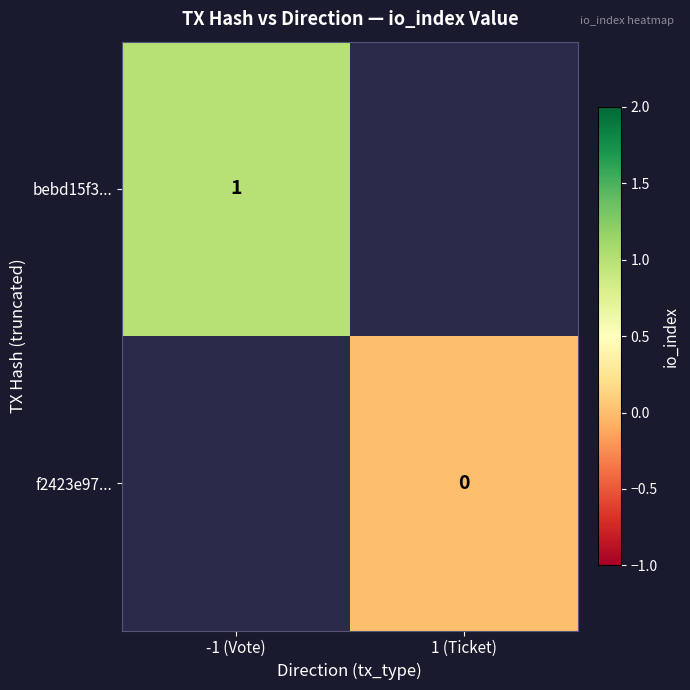

Count the number of data series in this chart.

2